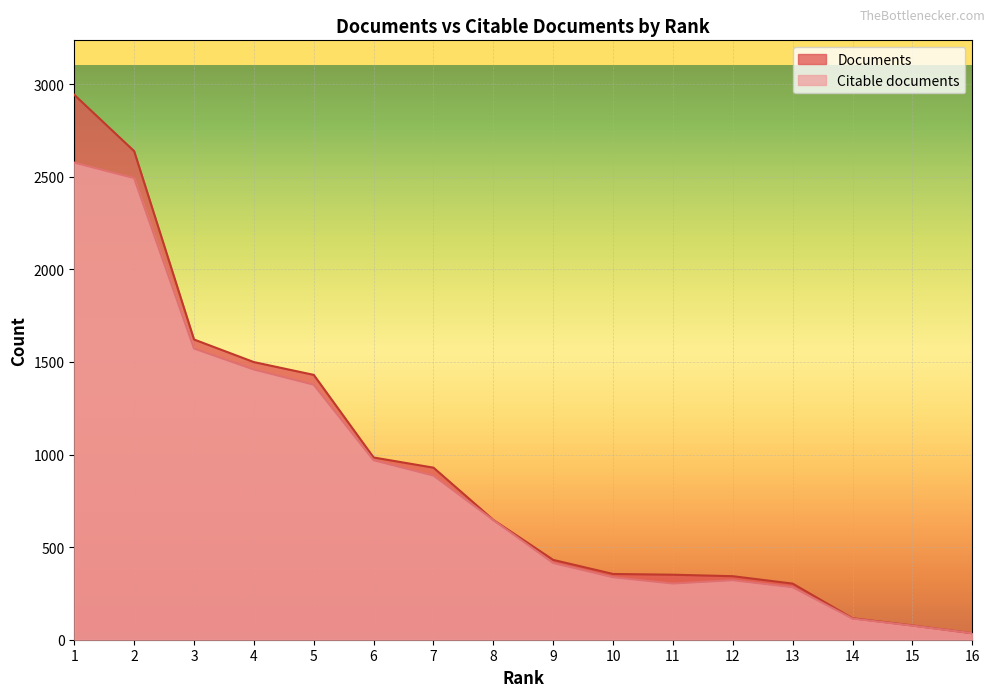

Is it true that Citable documents equals 1377 at 5?

True